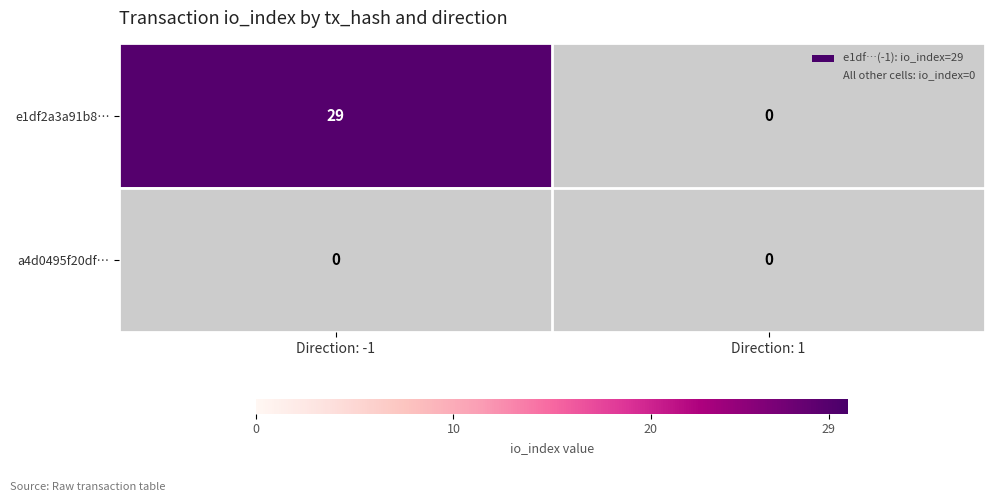

Which series has the widest spread of values?

e1df2a3a91b8…